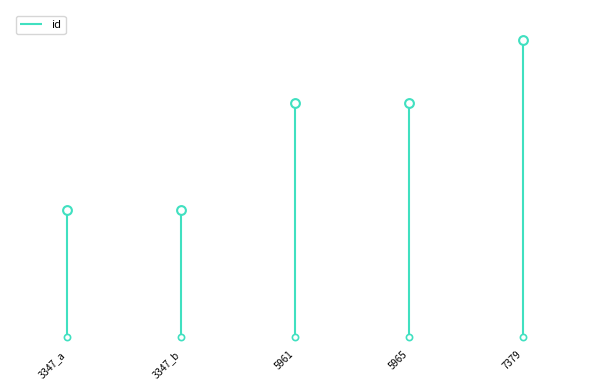

Which has a higher value, 3347_a or 3347_a?

3347_a